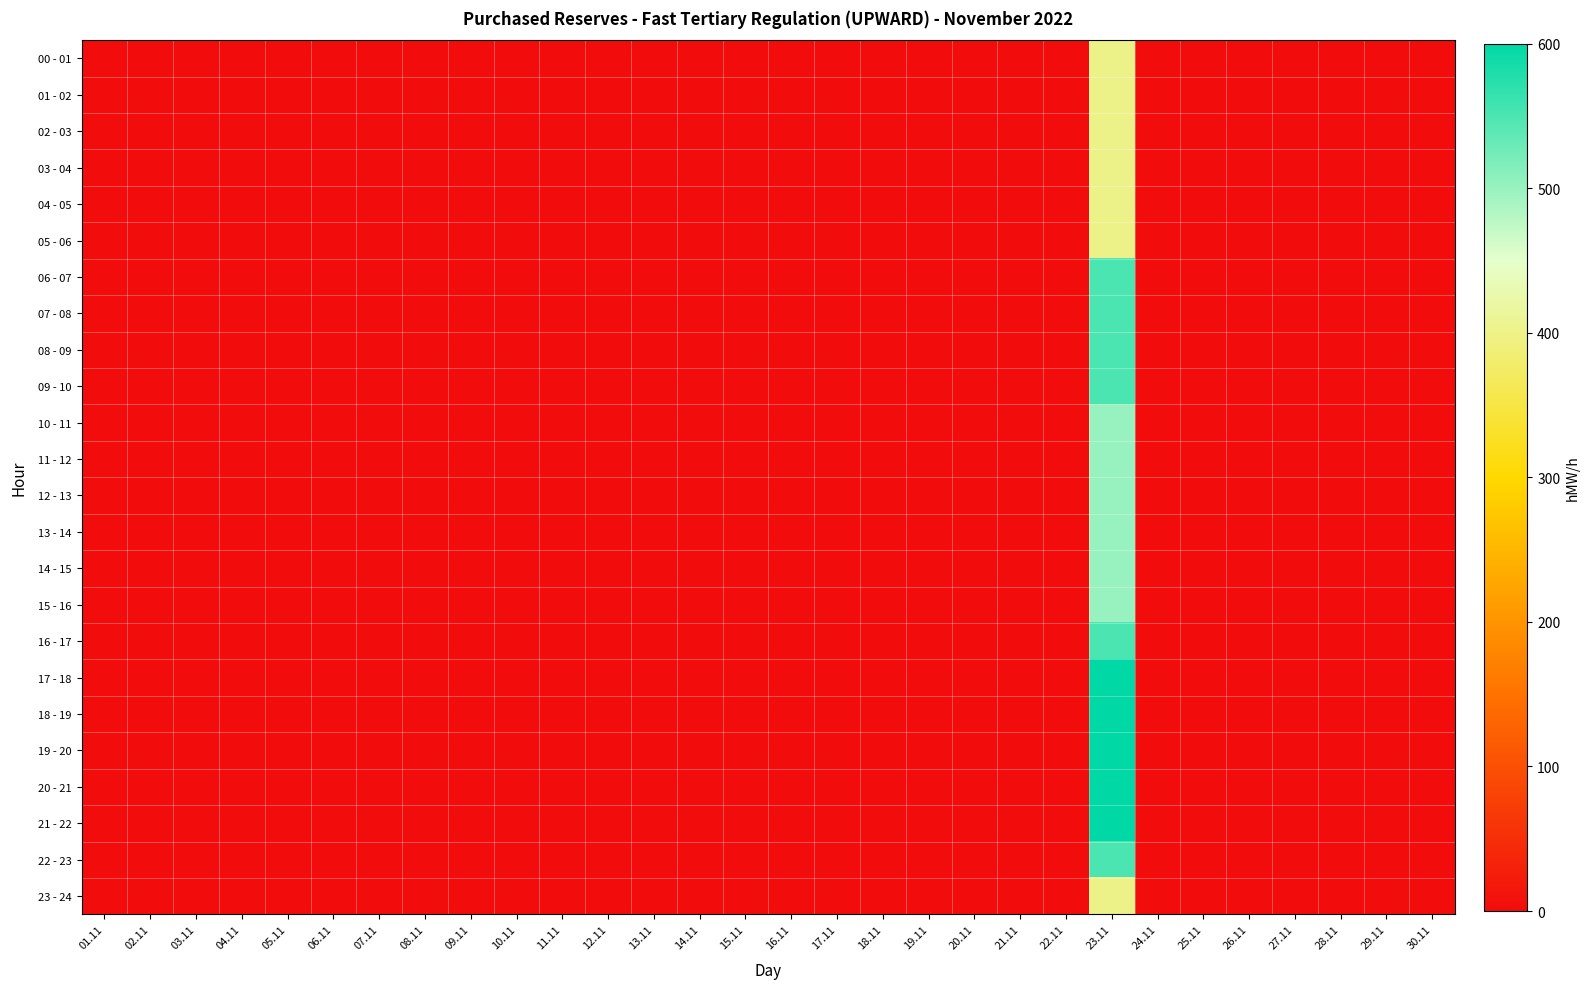

How many data points does each series have?

30